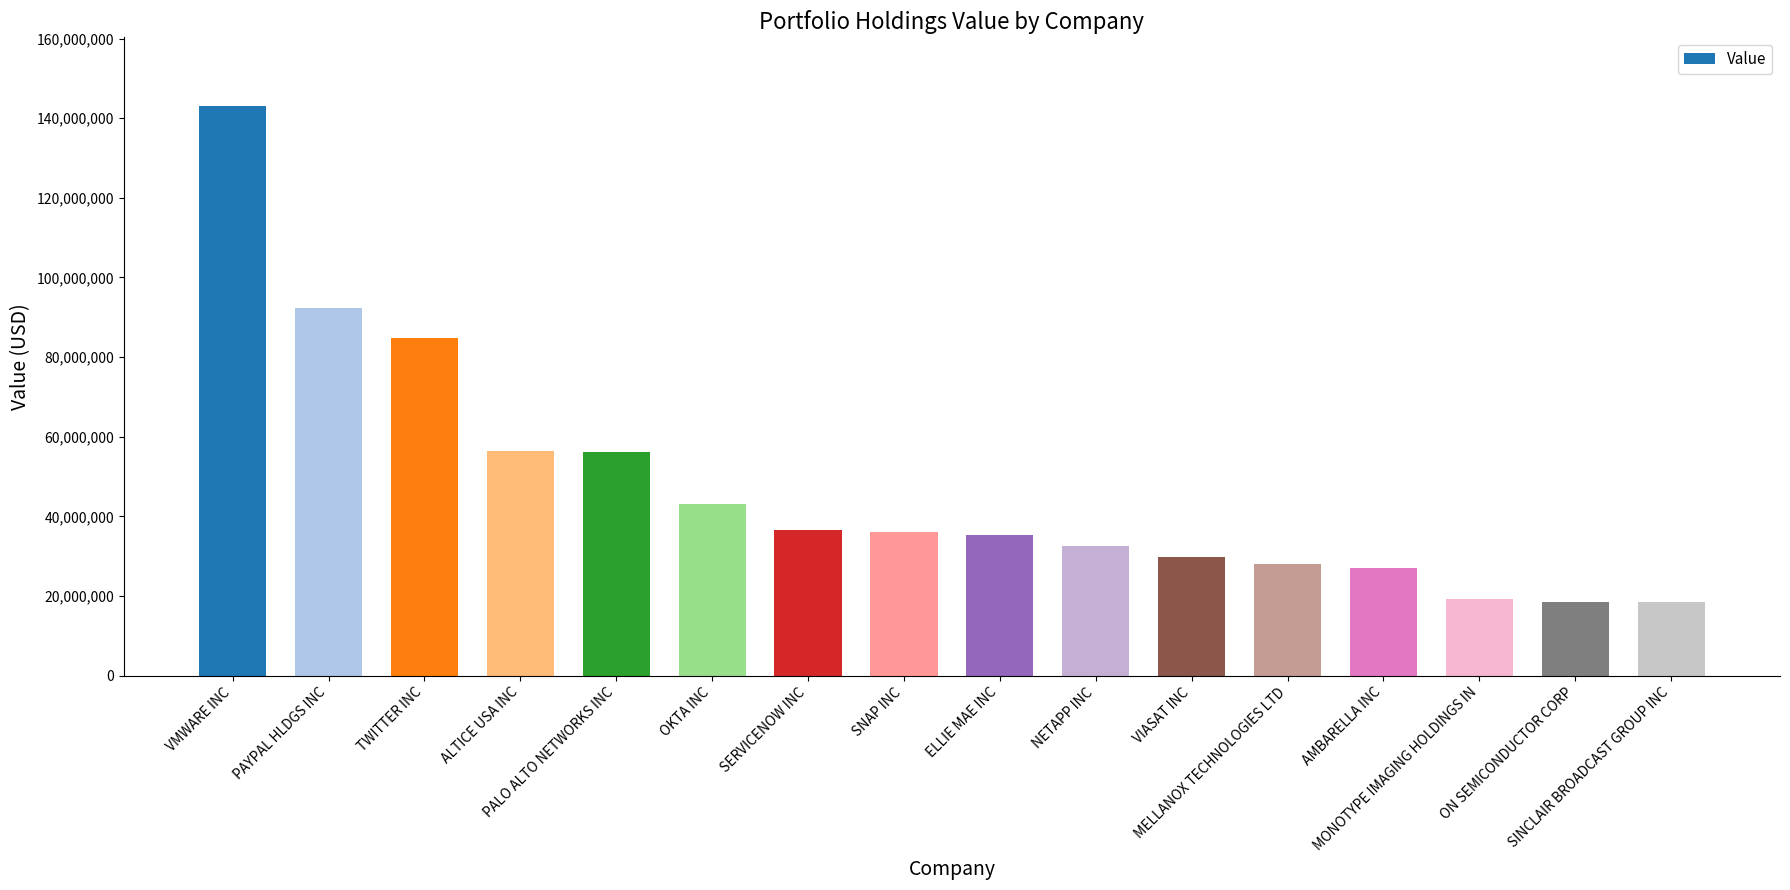

What is the sum of all values?

757741000